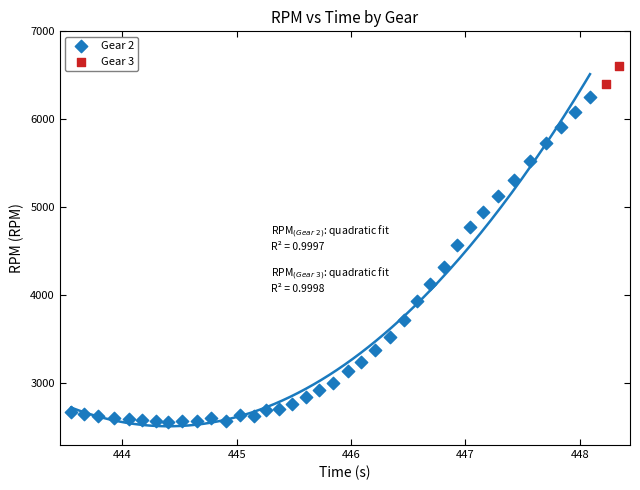

Which series contains the lowest Y value?

Gear 2